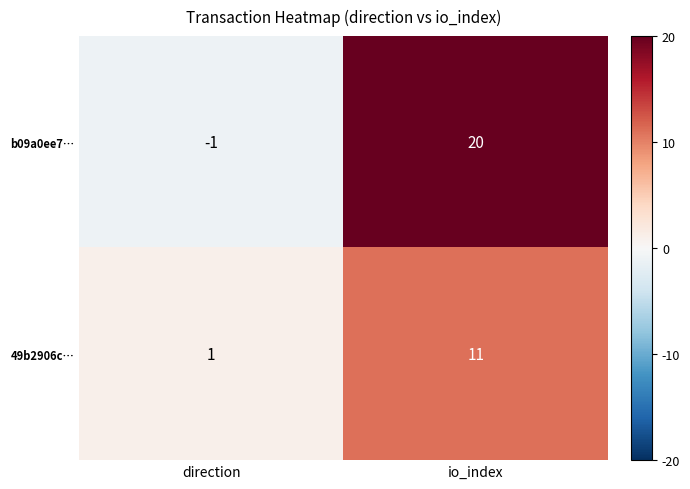

How many values in the b09a0ee7… series are below 20?

1